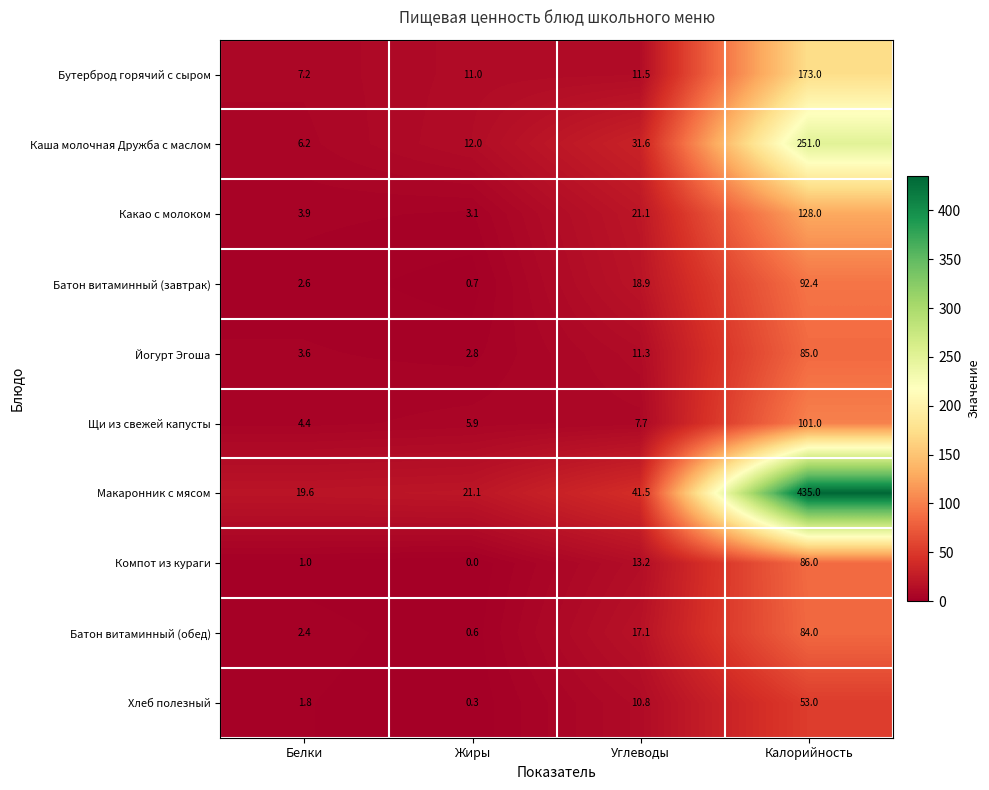

Between Углеводы and Калорийность, which series saw the biggest shift?

Макаронник с мясом